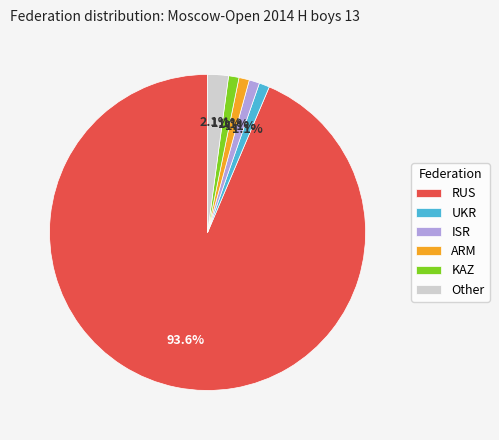

How many segments does this pie chart have?

6